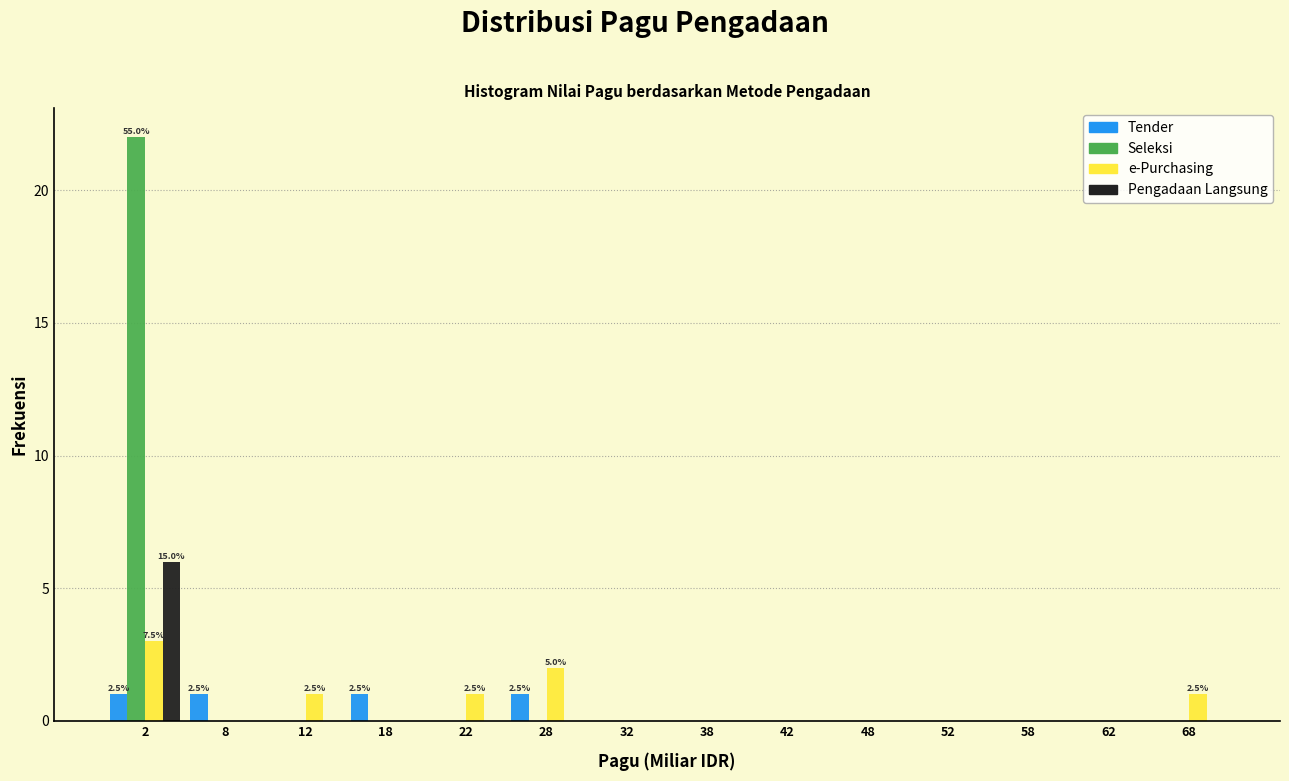

In the Pengadaan Langsung series, which range on the x-axis has the tallest bar?

0 to 5